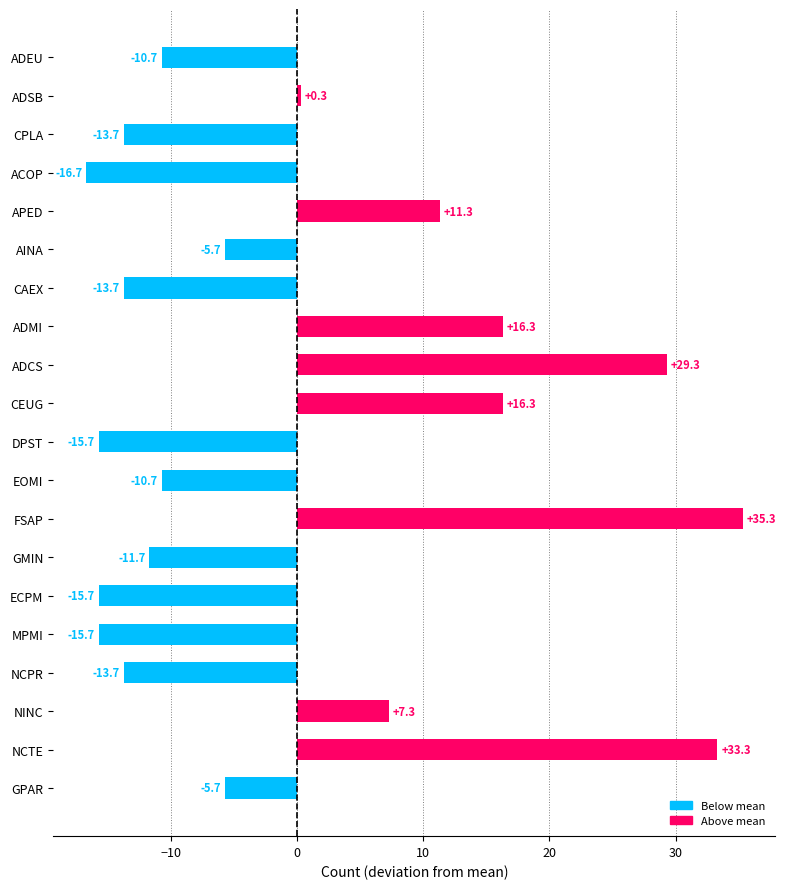

Which category has the lowest value across all series?

ACOP